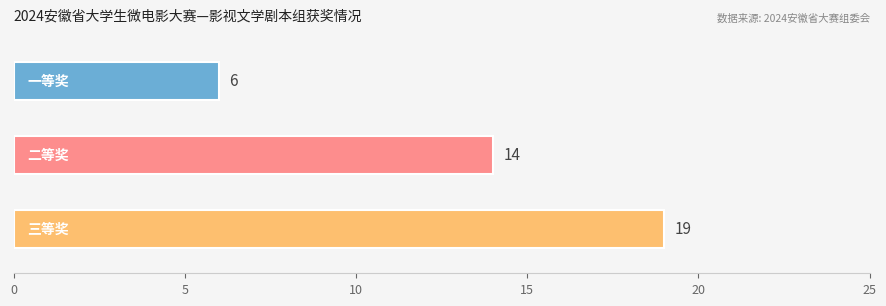

How many series are shown in this chart?

1